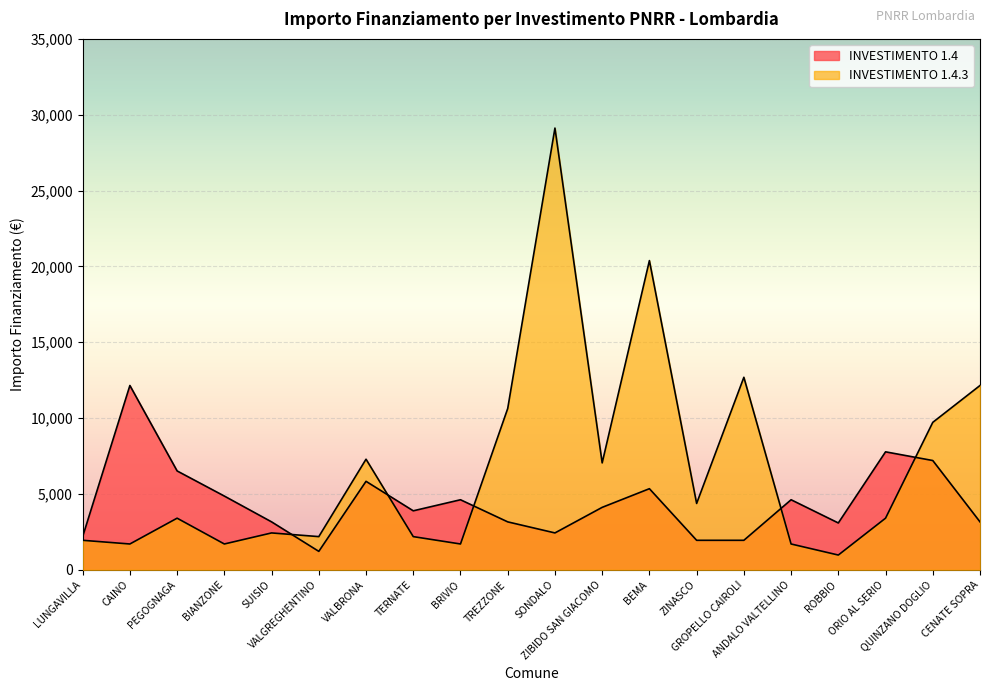

What is the total value across all series at ZIBIDO SAN GIACOMO?

11163